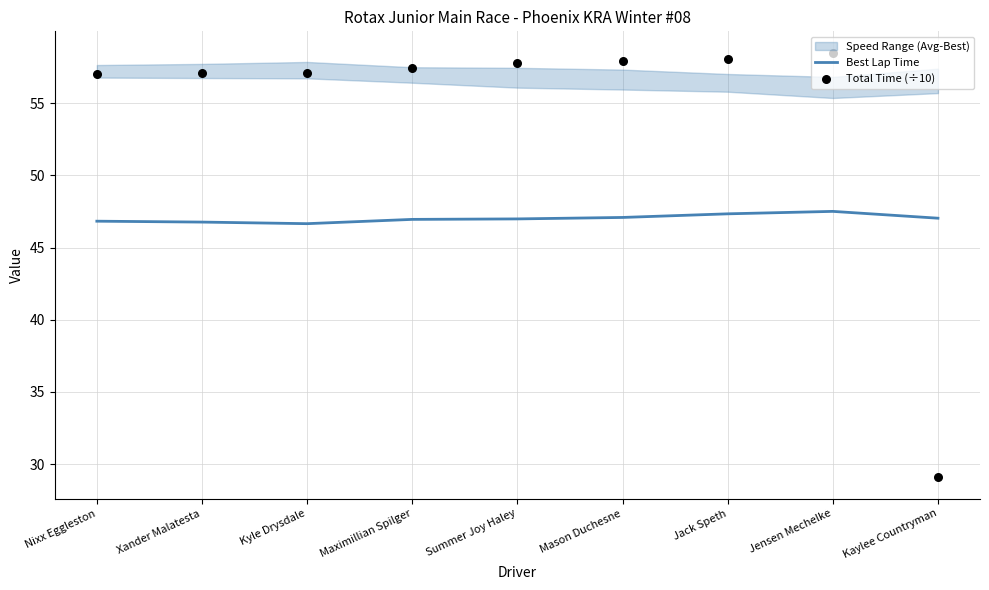

Is the value of Total Time (÷10) at Nixx Eggleston greater than the value of Best Lap Time at Jack Speth?

Yes